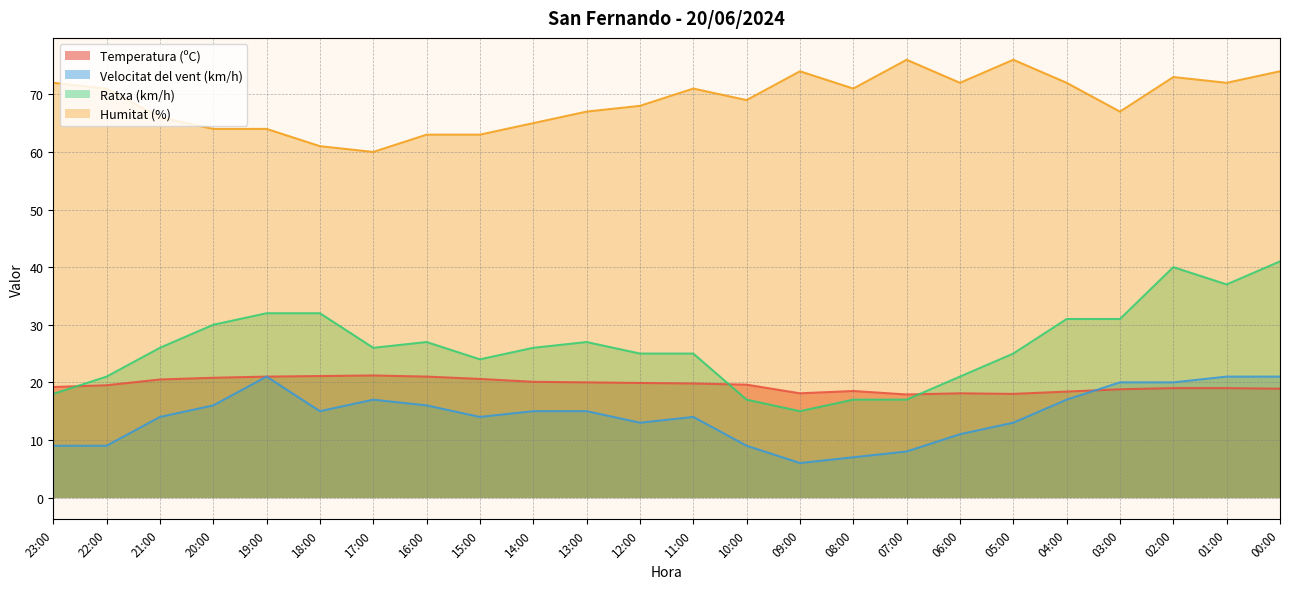

How many categories are shown in the chart?

24